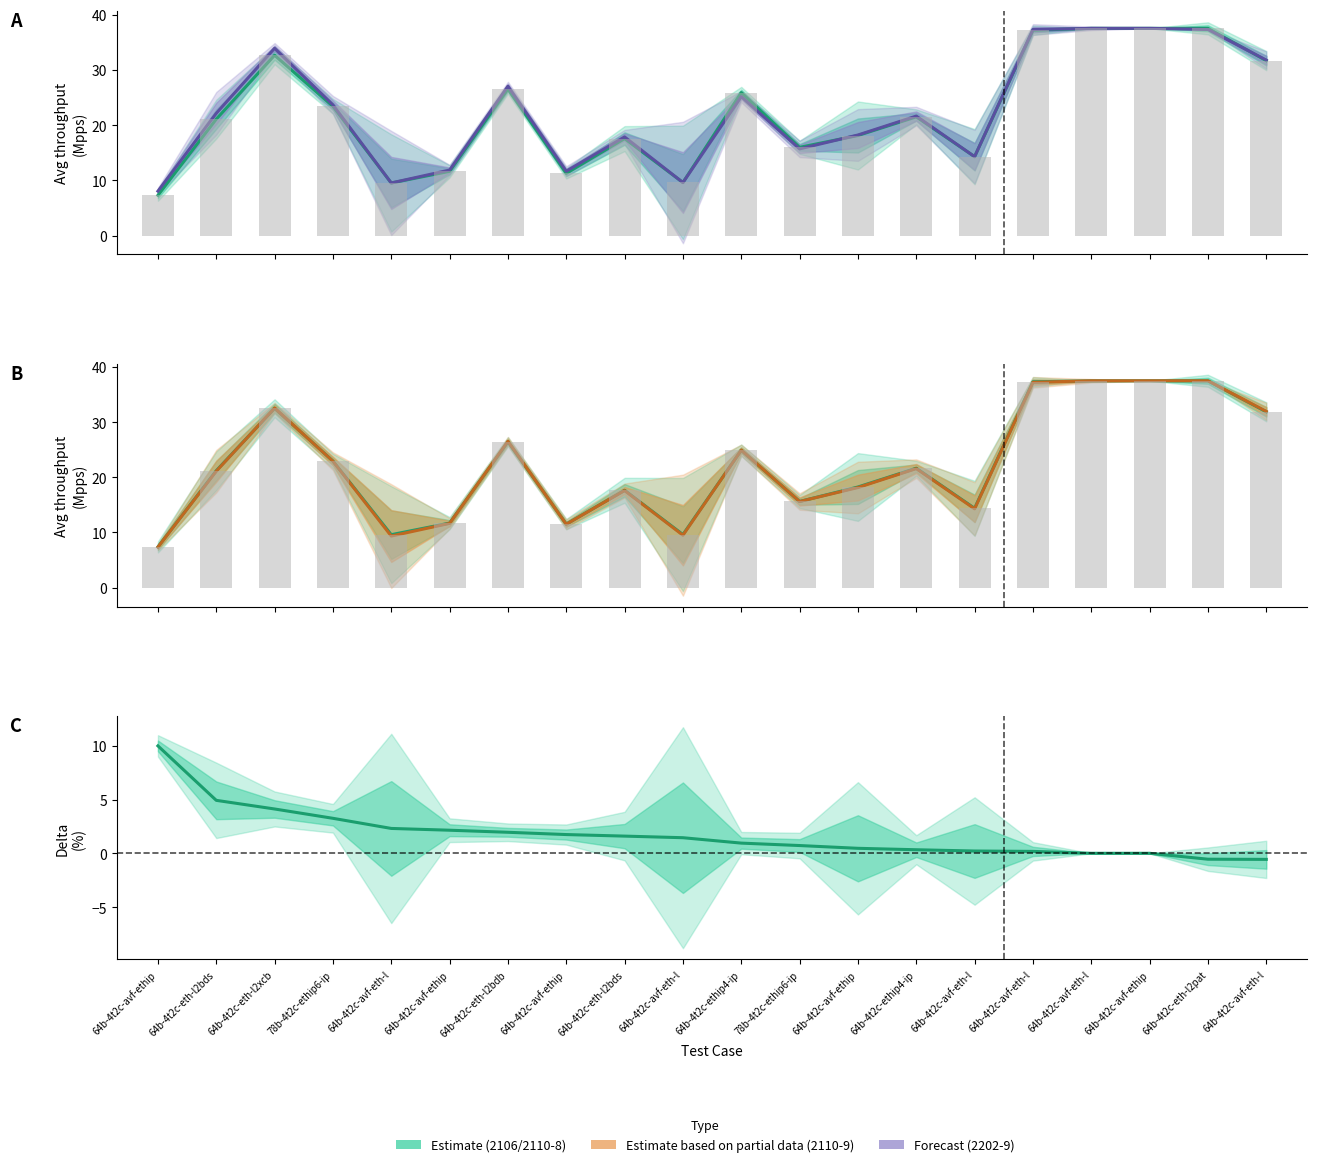

What is the value of the Avg(2202.0-9) bar at the 15th from the left?

14.3